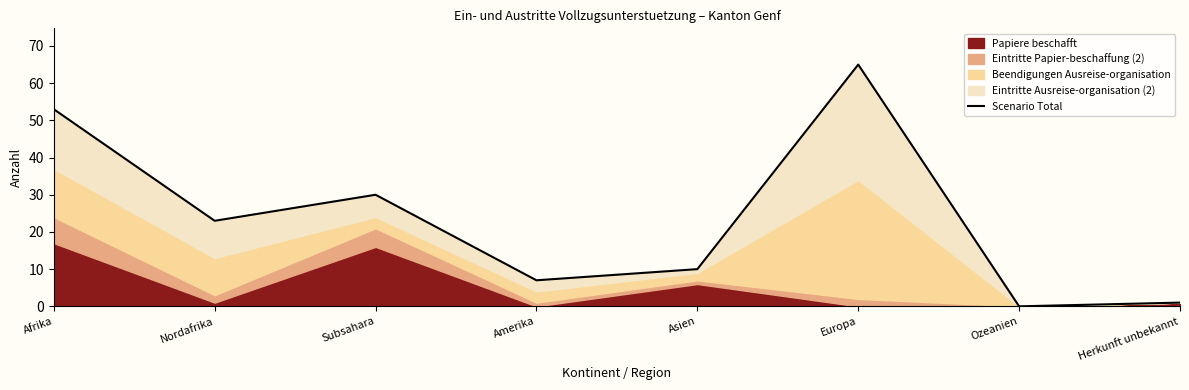

Reading right to left, transcribe all the data shown in this chart.

1	0	65	10	7	30	23	53